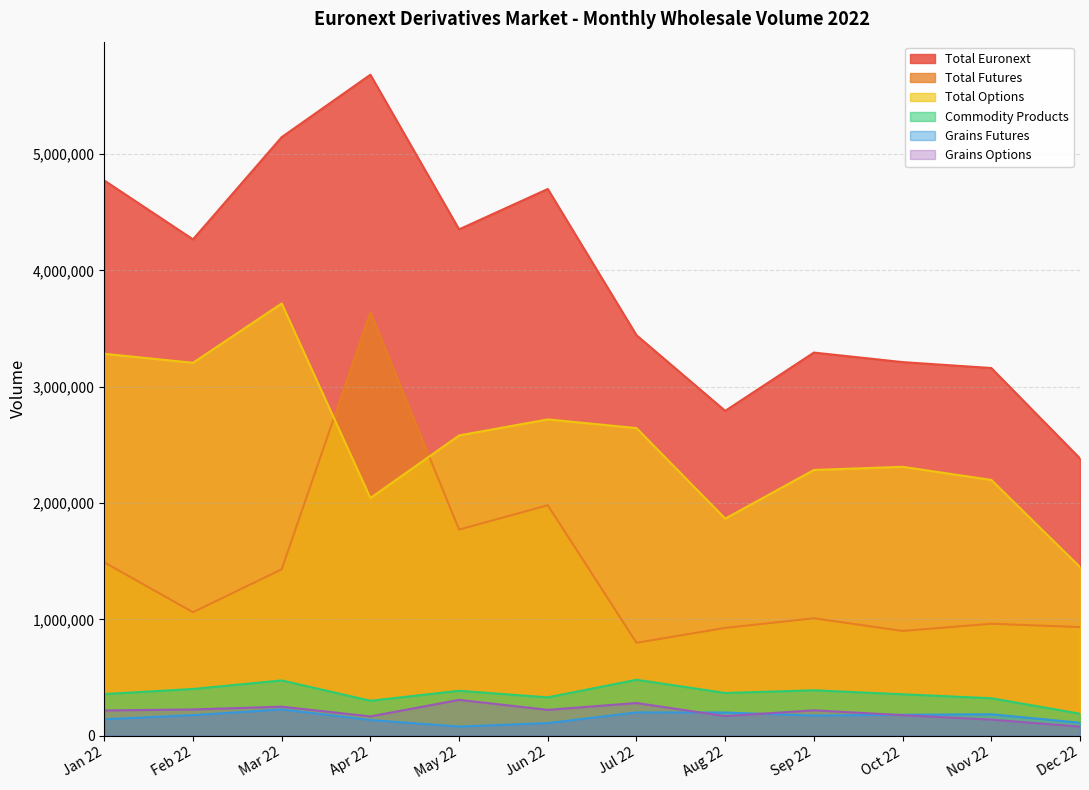

Which series has the largest total across all categories?

Total Euronext